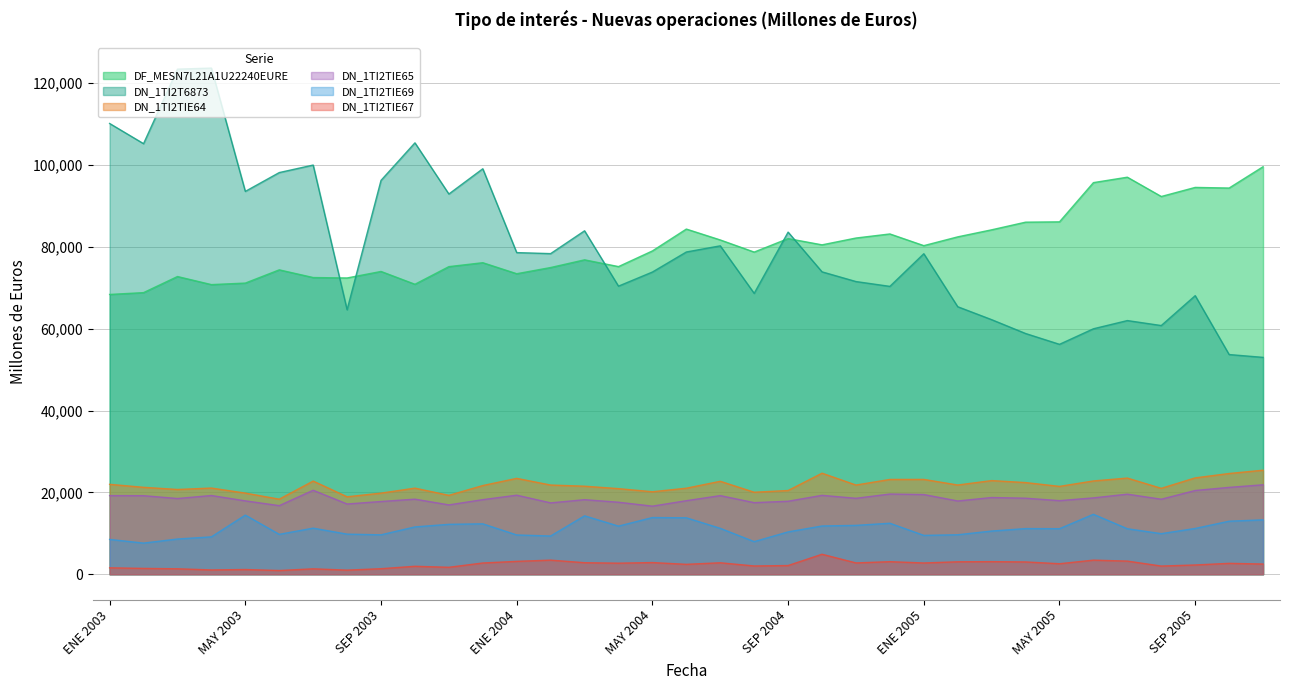

What is the label of the 19th point from the right?

MAY 2004